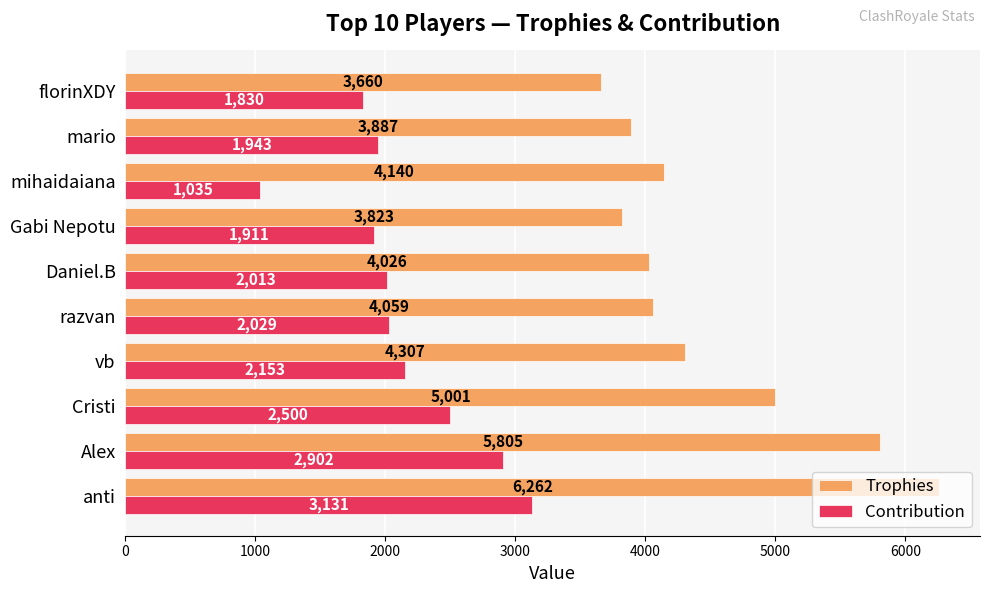

Which series has the largest total across all categories?

Trophies